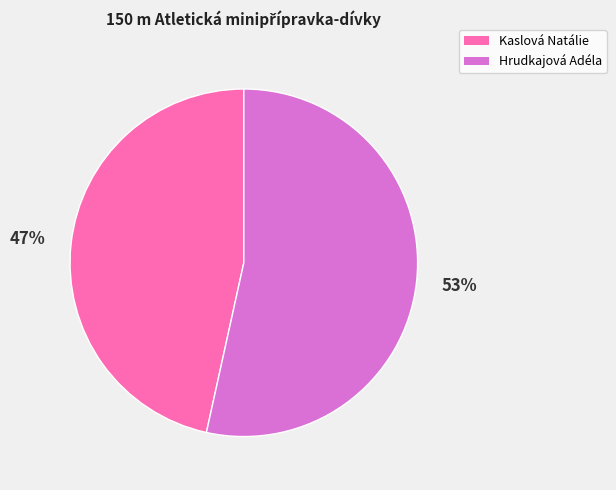

Count the number of slices in the pie.

2